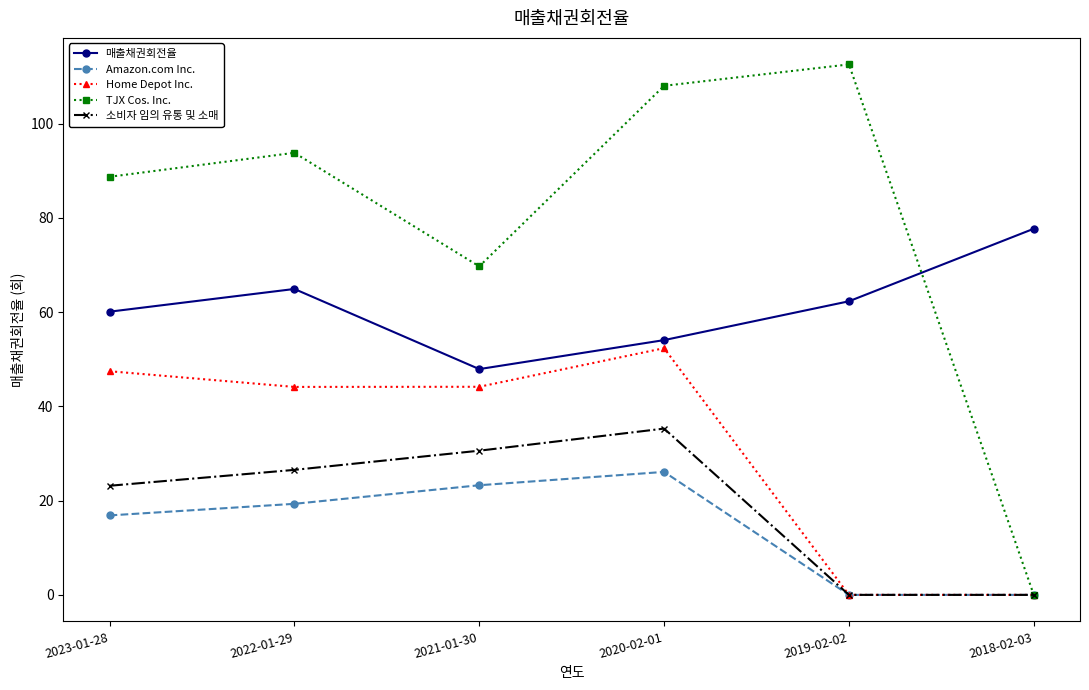

List the series in order of their peak value, lowest first.

Amazon.com Inc., 소비자 임의 유통 및 소매, Home Depot Inc., 매출채권회전율, TJX Cos. Inc.